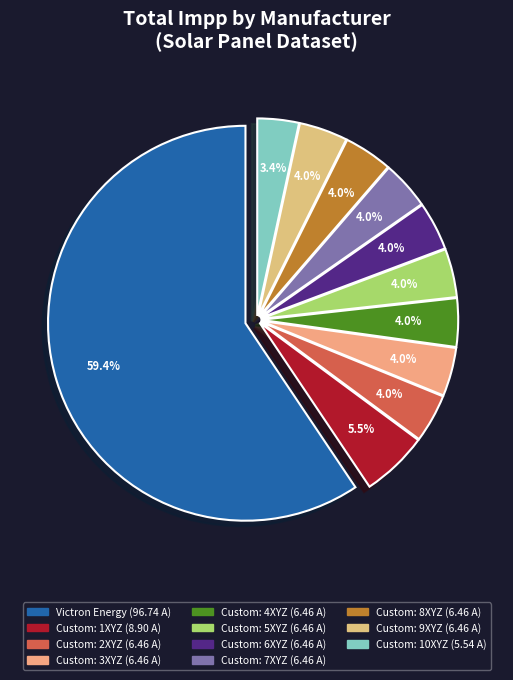

To the nearest percent, what is the average slice percentage?

9%